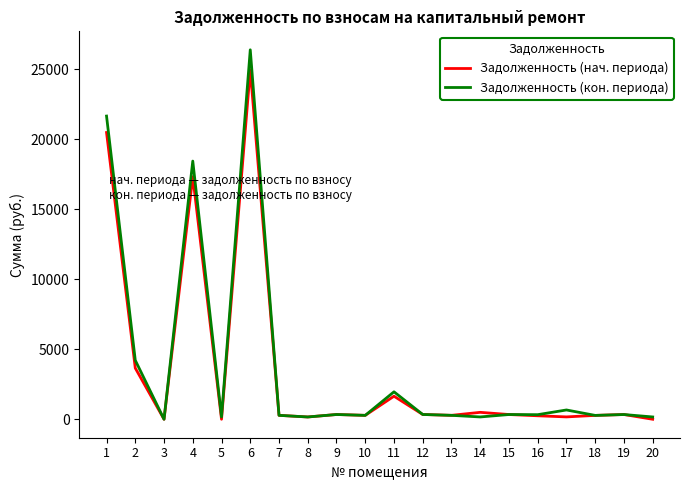

At which category is the sum across all series the highest?

6